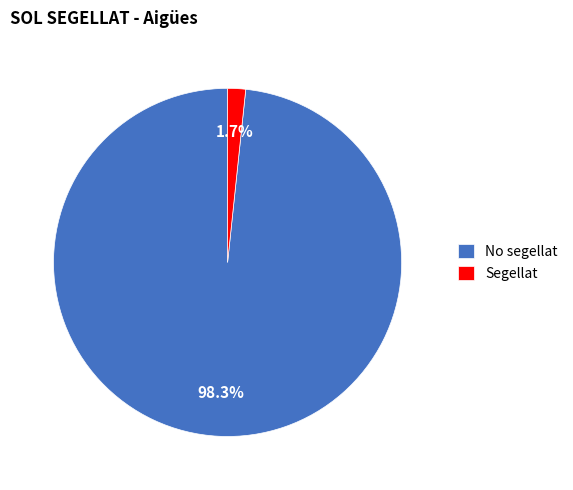

Is the sum of No segellat and Segellat greater than half?

Yes